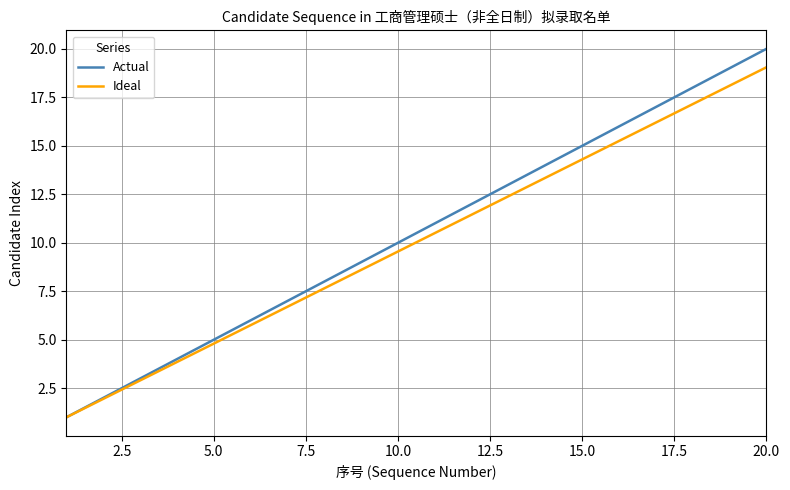

What are all the series names shown in the legend?

Actual, Ideal